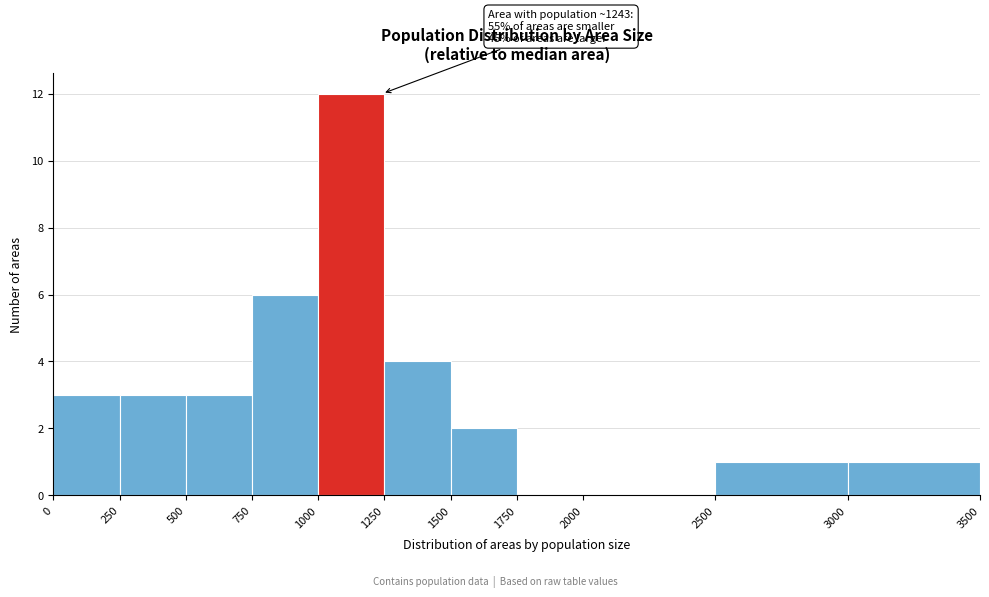

Which range on the x-axis has the tallest bar?

1000 to 1250